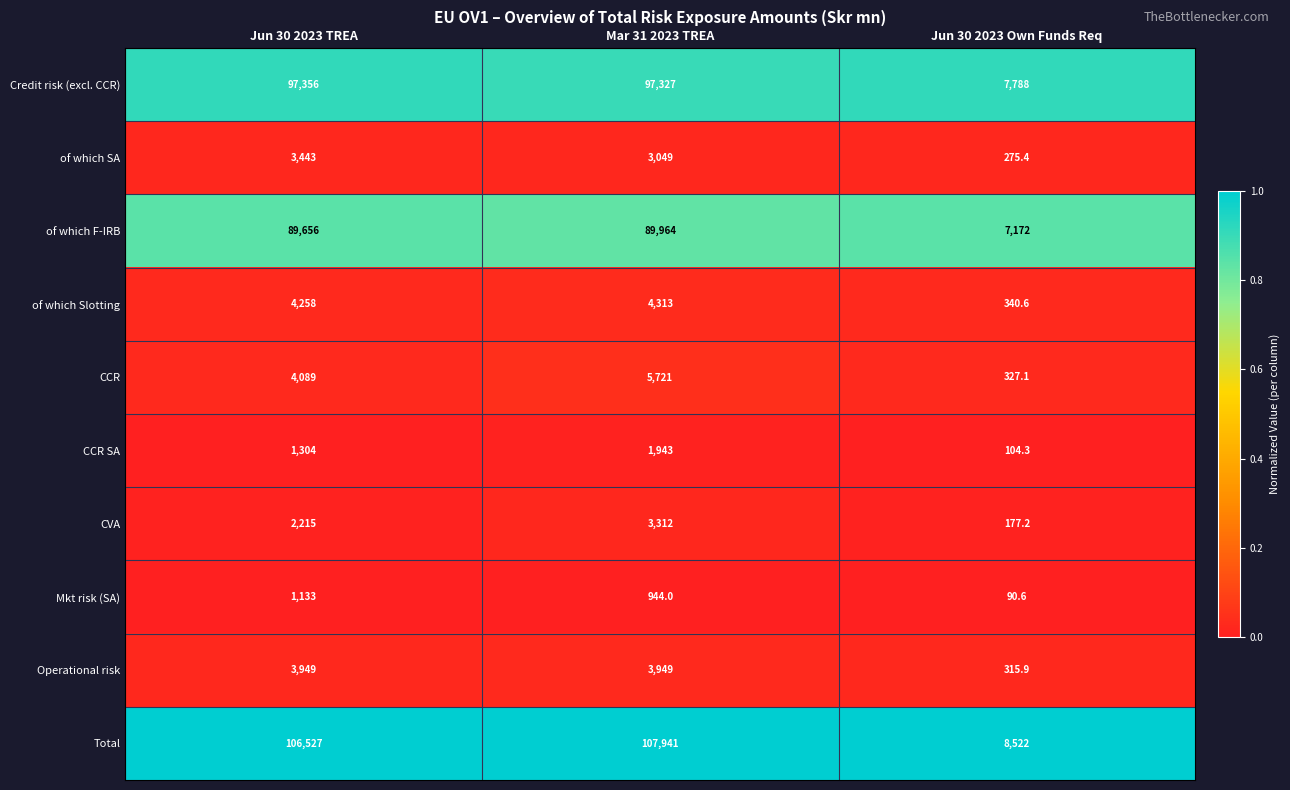

What is the sum of all CCR values?

10137.1